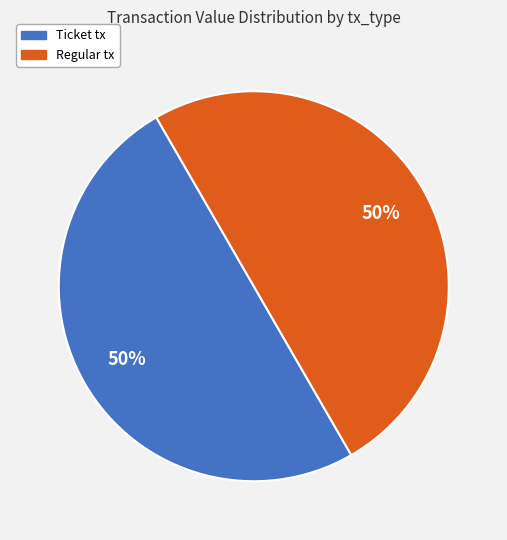

To the nearest percent, what is the average slice percentage?

50%